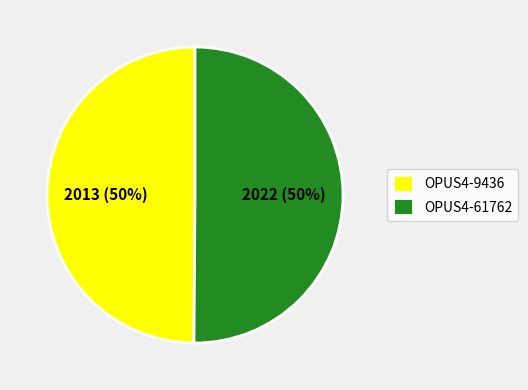

Approximately how many times larger is the value at OPUS4-9436 compared to OPUS4-61762?

1.0